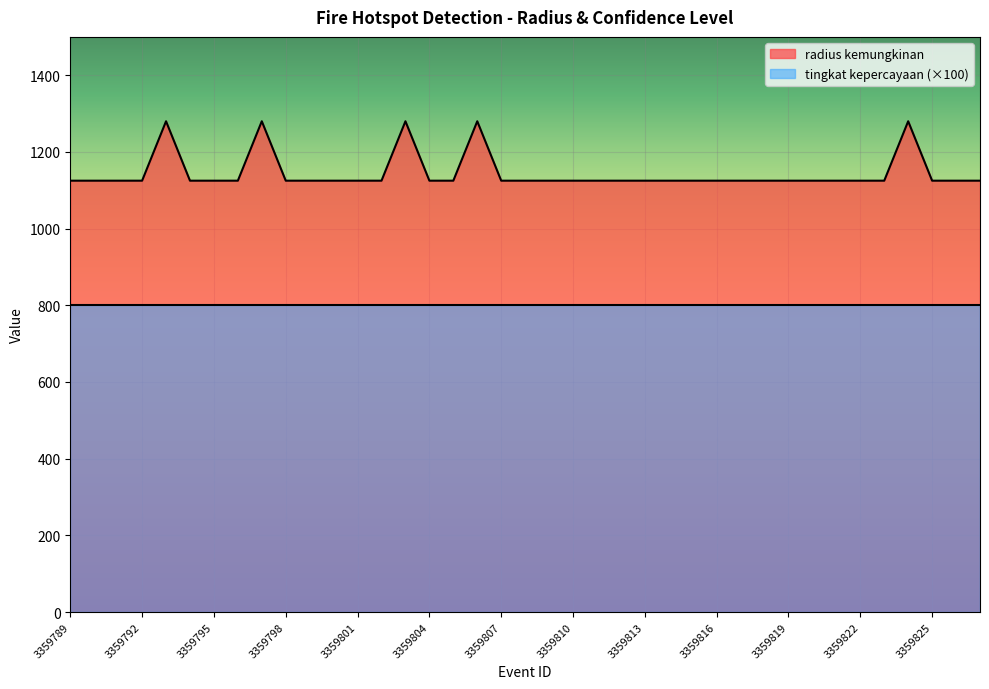

What is the difference between the maximum and minimum values?

155